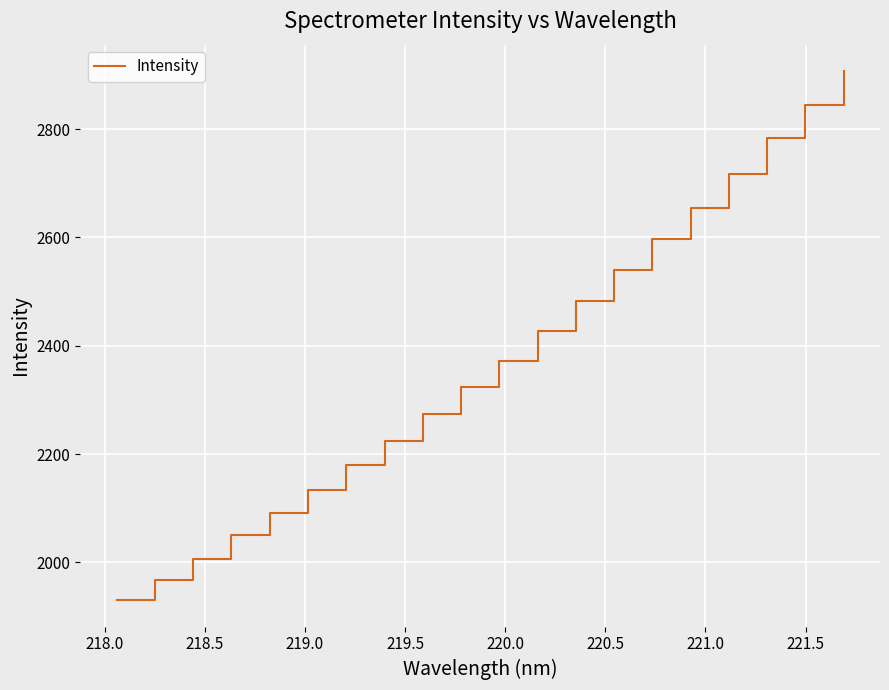

What is the minimum value shown in the chart?

1930.3